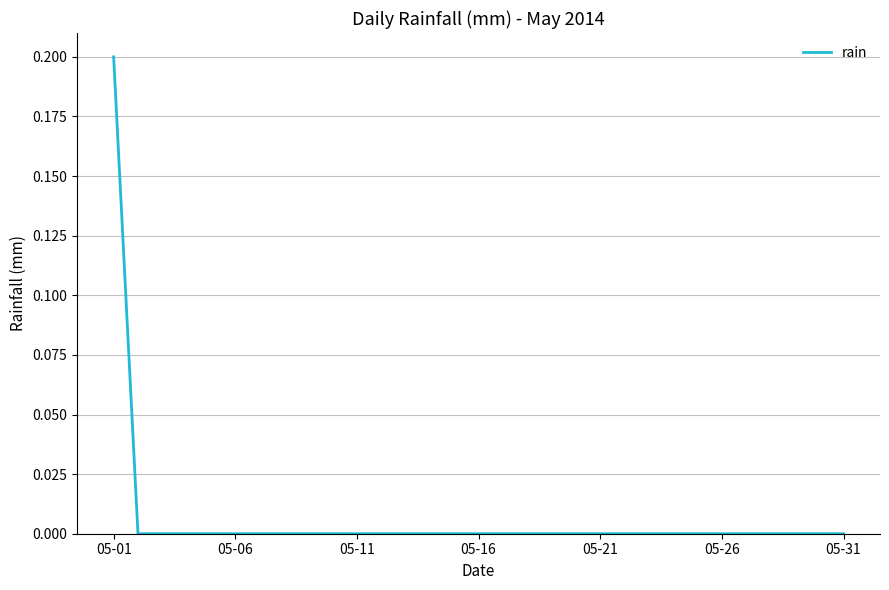

Which label corresponds to the largest value in the chart?

05-01